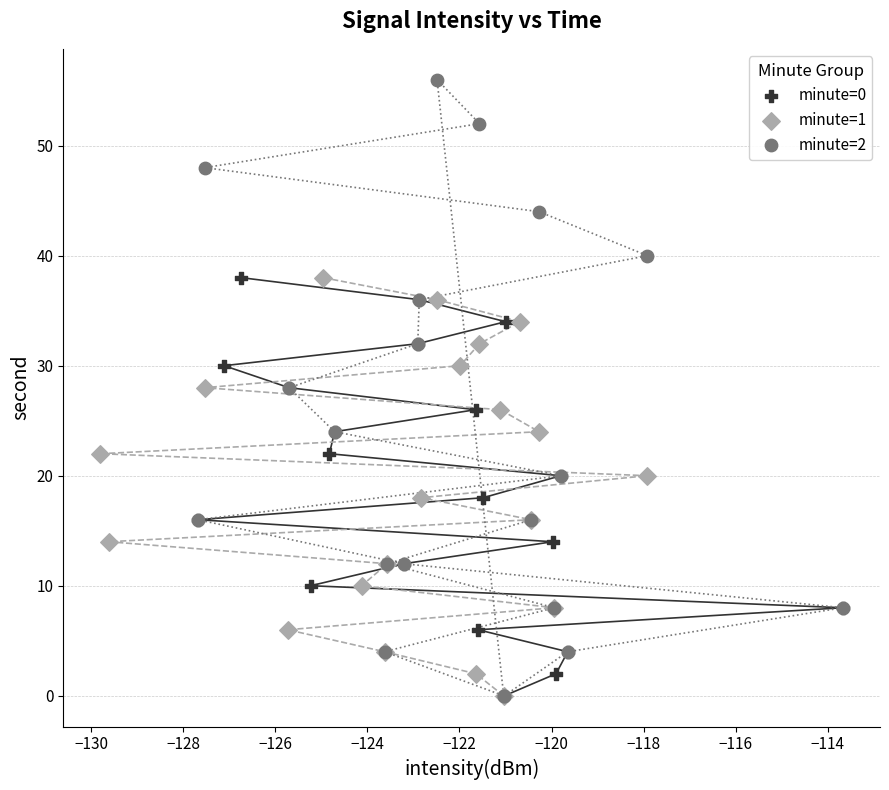

Which series contains the highest Y value?

minute=2